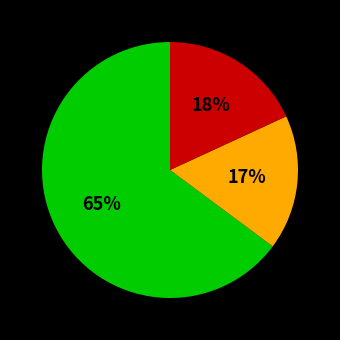

To the nearest percent, what is the difference between the largest and smallest slice percentages?

48%